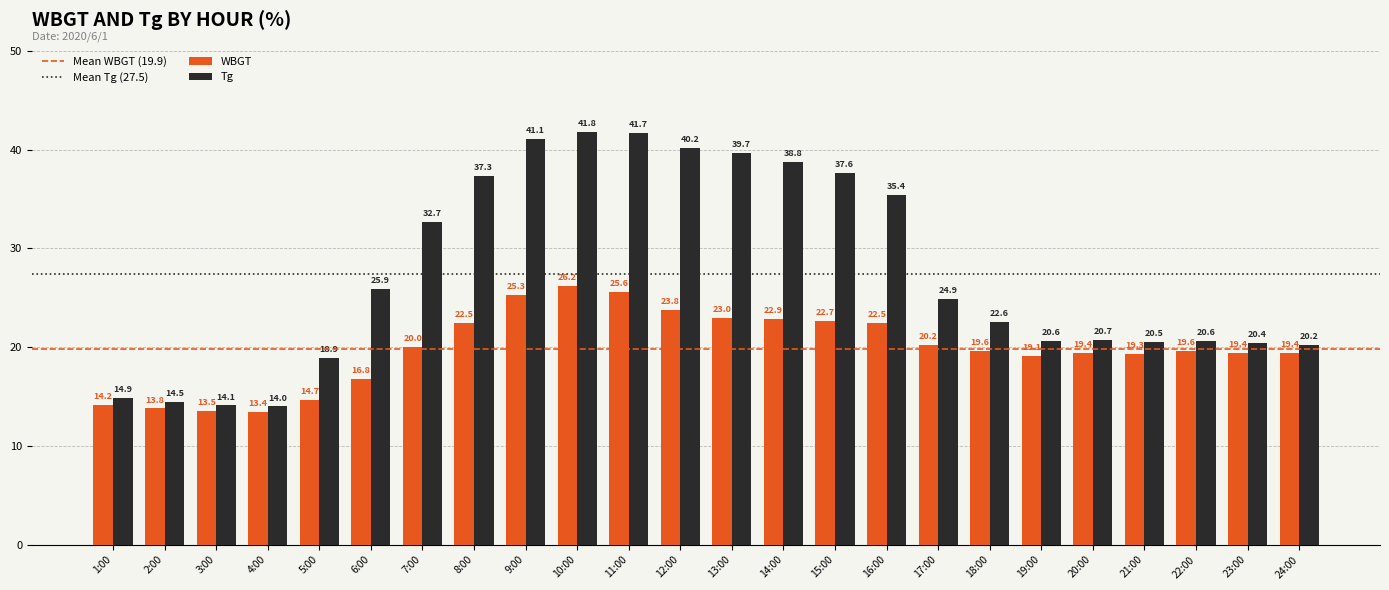

What position from the left is 23:00?

23